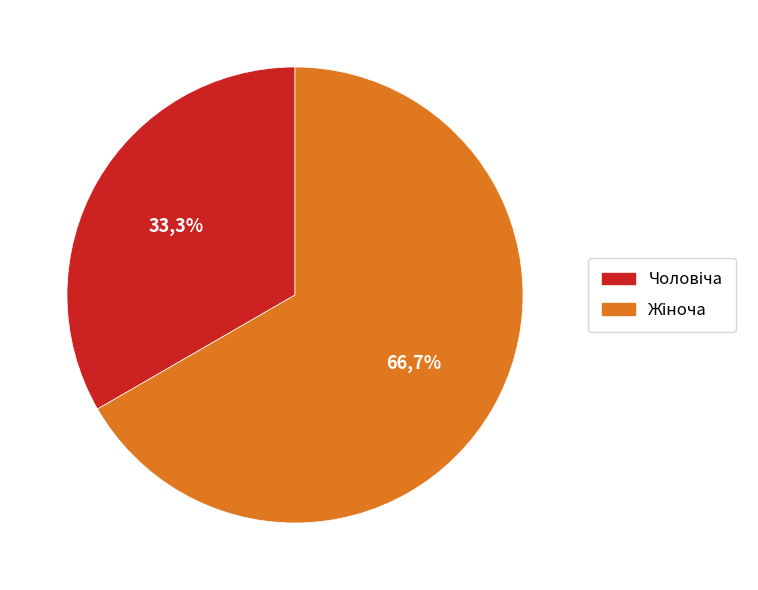

To the nearest percent, what is the difference between the Чоловіча and Жіноча slice percentages?

33%